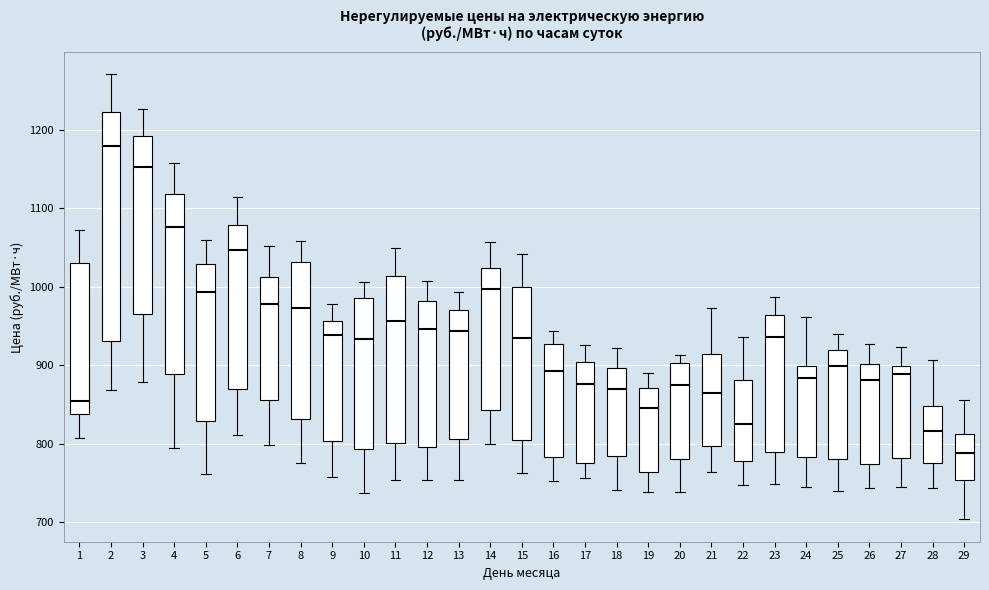

Which box is the tallest, from its lower edge to its upper edge?

2